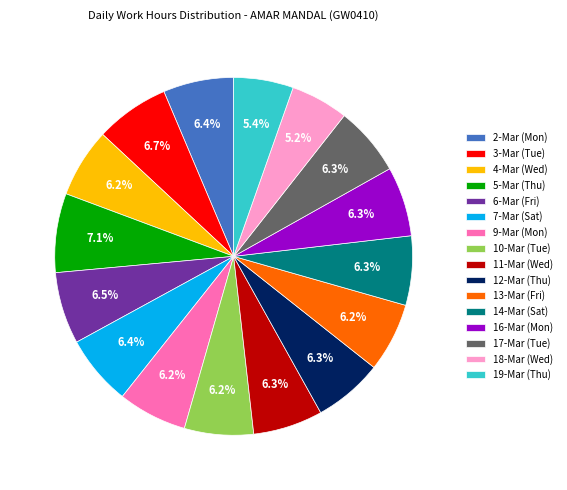

What percentage is NOT represented by 9-Mar (Mon)?

93.8%